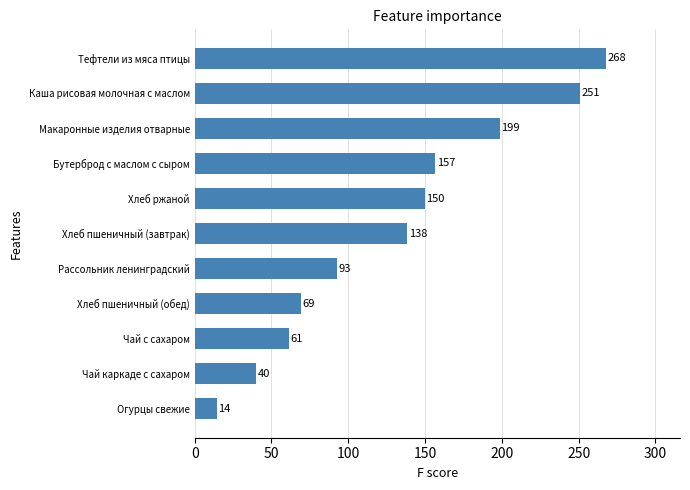

Between Хлеб пшеничный (завтрак) and Чай каркаде с сахаром, which is larger?

Хлеб пшеничный (завтрак)